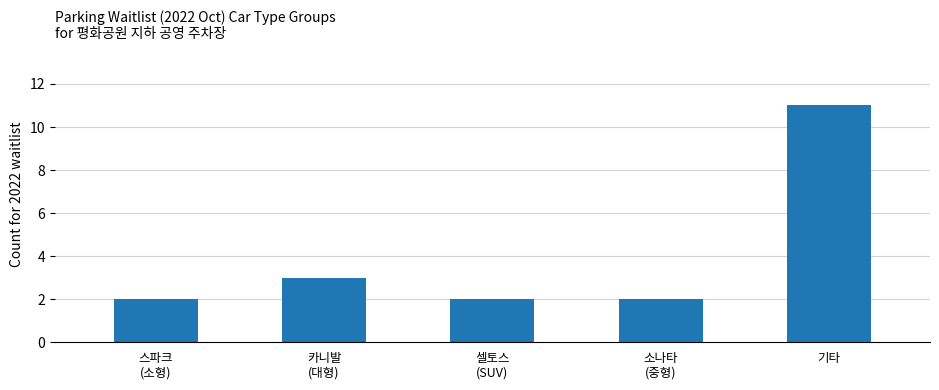

Count the values in the range 2 to 3.

4